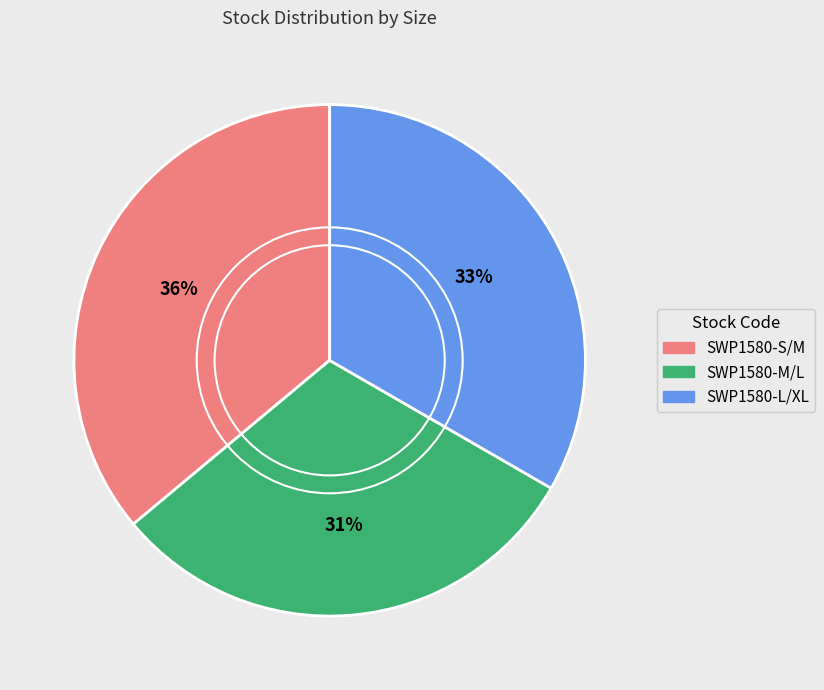

To the nearest percent, what is the difference between the SWP1580-S/M and SWP1580-M/L slice percentages?

5%